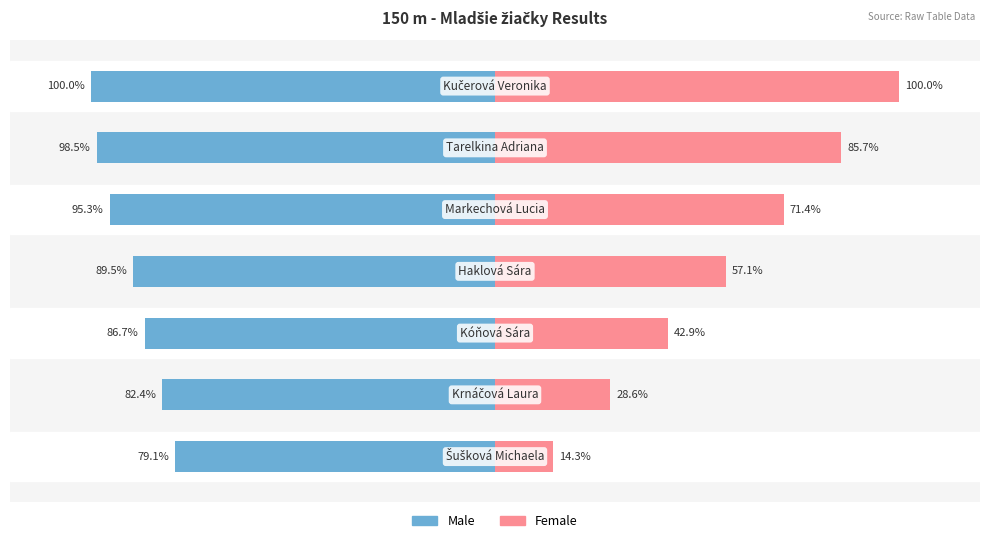

Reading left to right, transcribe all the data shown in this chart.

Male: -79.1	-82.4	-86.7	-89.5	-95.3	-98.5	-100.0
Female: 14.3	28.6	42.9	57.1	71.4	85.7	100.0